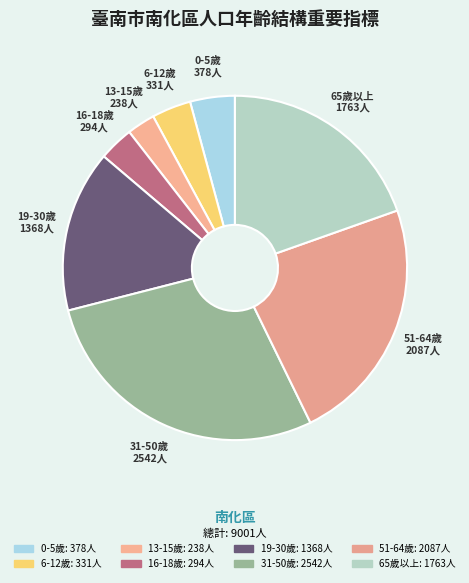

Is it true that 51-64歲 is 23% of the pie?

True